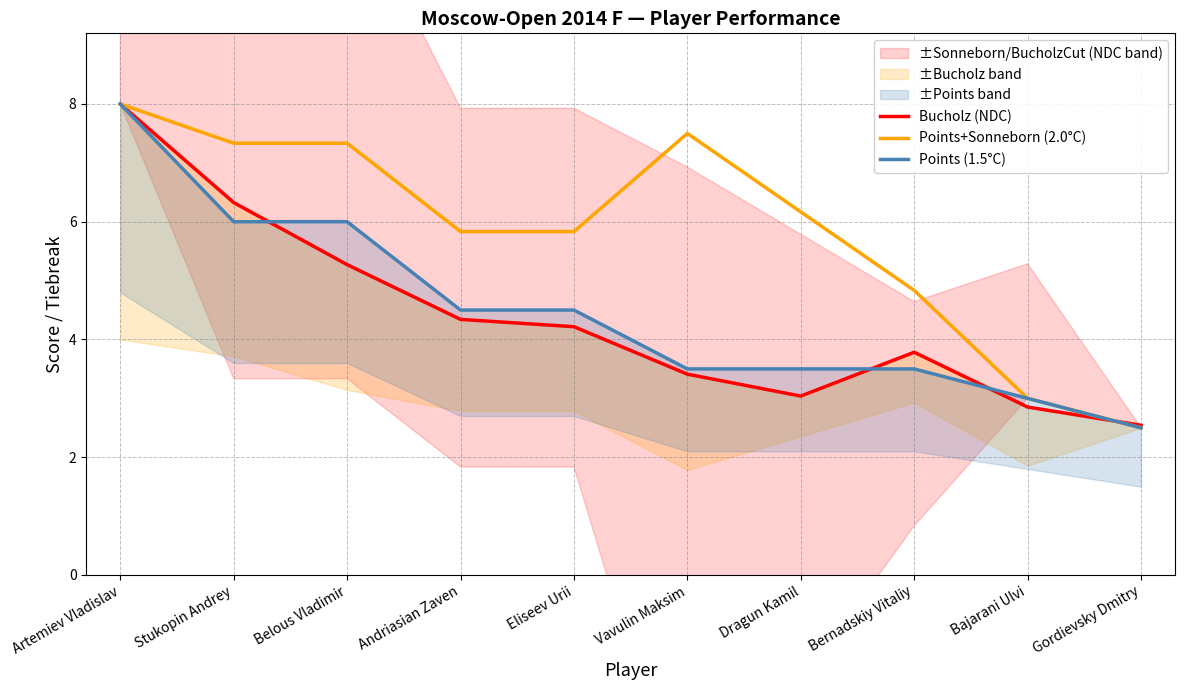

How many interior local peaks does the Bucholz (NDC) series have?

1